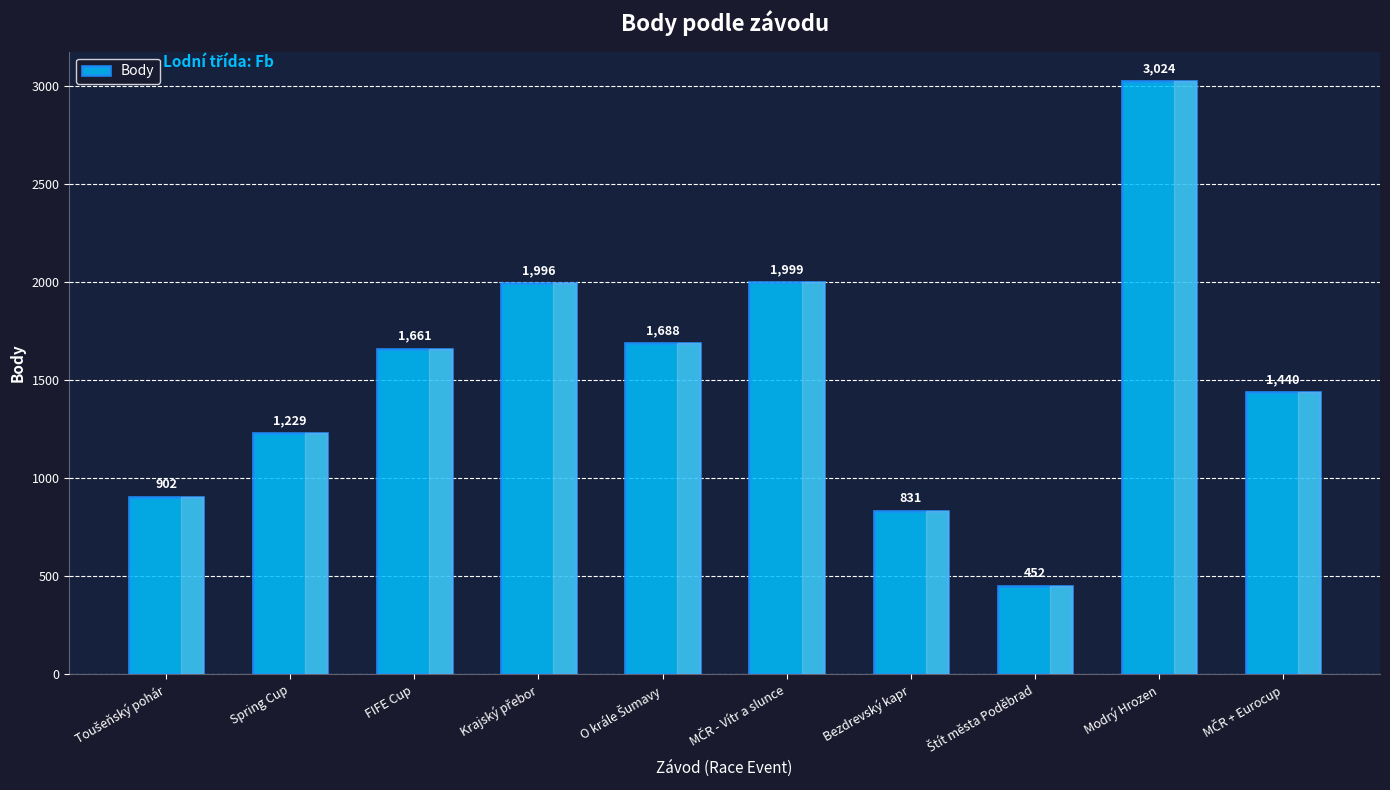

What is the average value?

1522